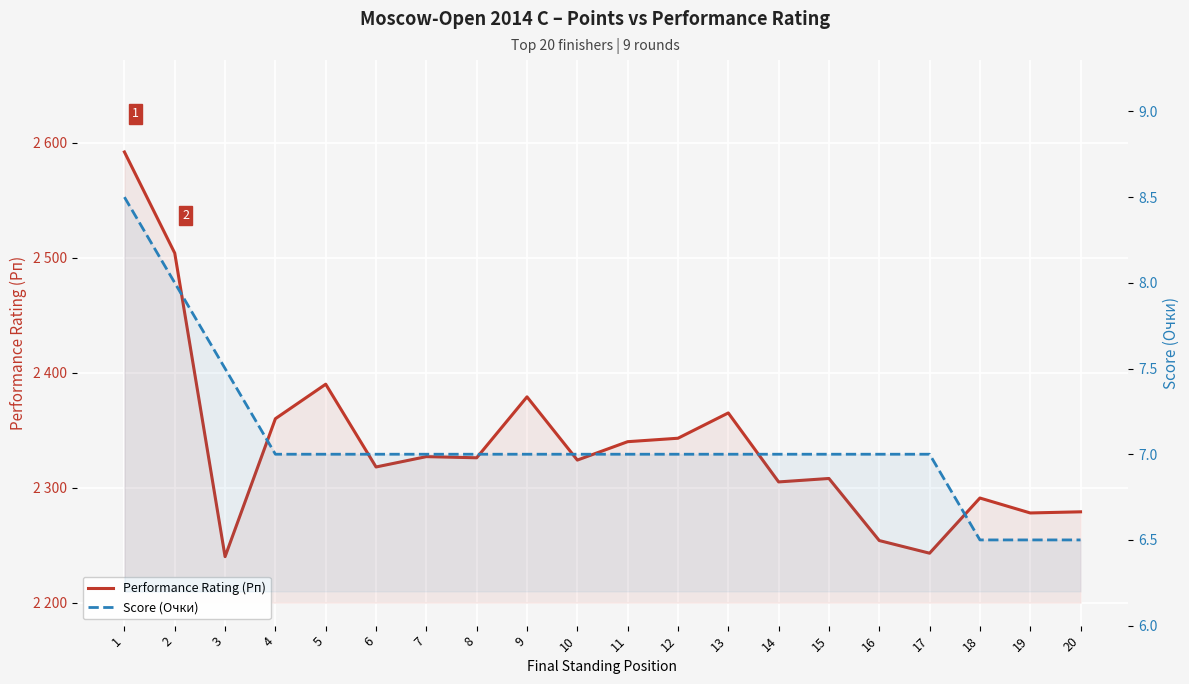

Reading left to right, transcribe all the data shown in this chart.

Performance Rating (Рп): 2592.0	2504.0	2240.0	2360.0	2390.0	2318.0	2327.0	2326.0	2379.0	2324.0	2340.0	2343.0	2365.0	2305.0	2308.0	2254.0	2243.0	2291.0	2278.0	2279.0
Score (Очки): 8.5	8.0	7.5	7.0	7.0	7.0	7.0	7.0	7.0	7.0	7.0	7.0	7.0	7.0	7.0	7.0	7.0	6.5	6.5	6.5